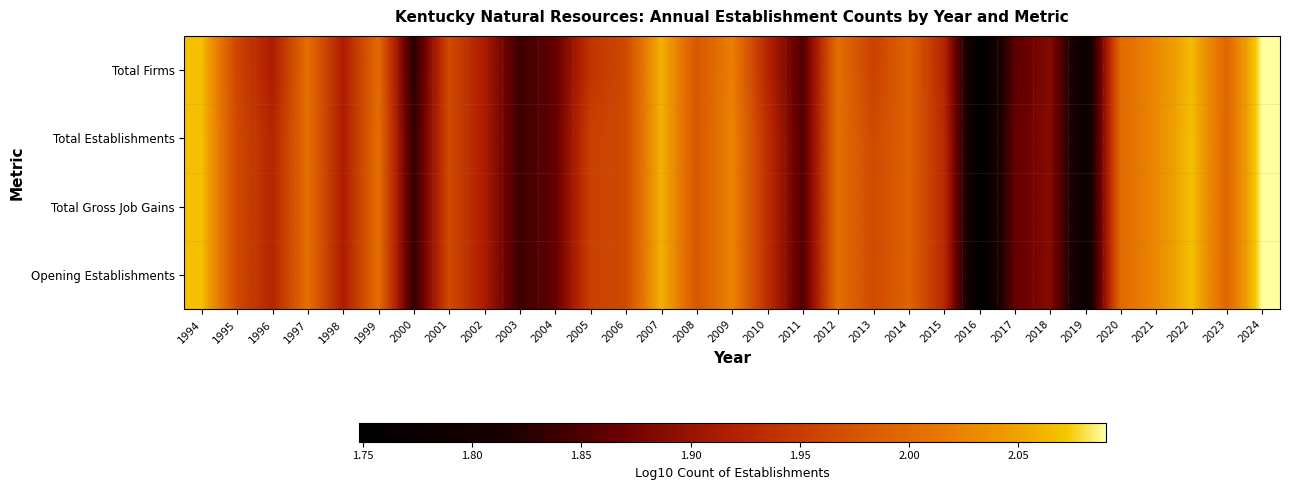

Which series has the widest spread of values?

Total Firms